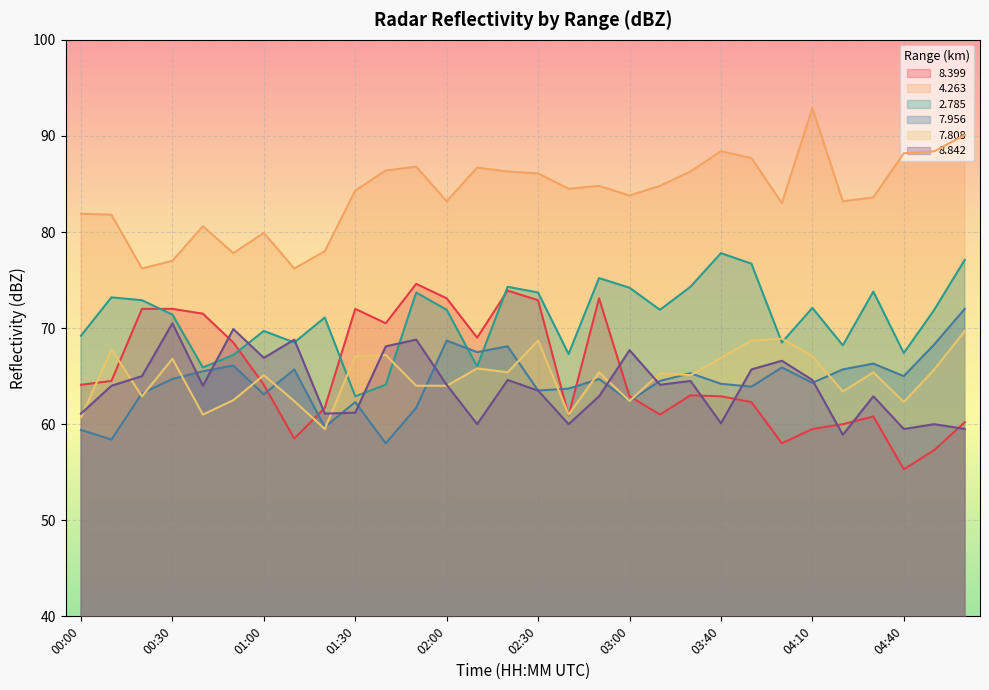

True or false:   4.263 and   8.399 cross at least once.

False